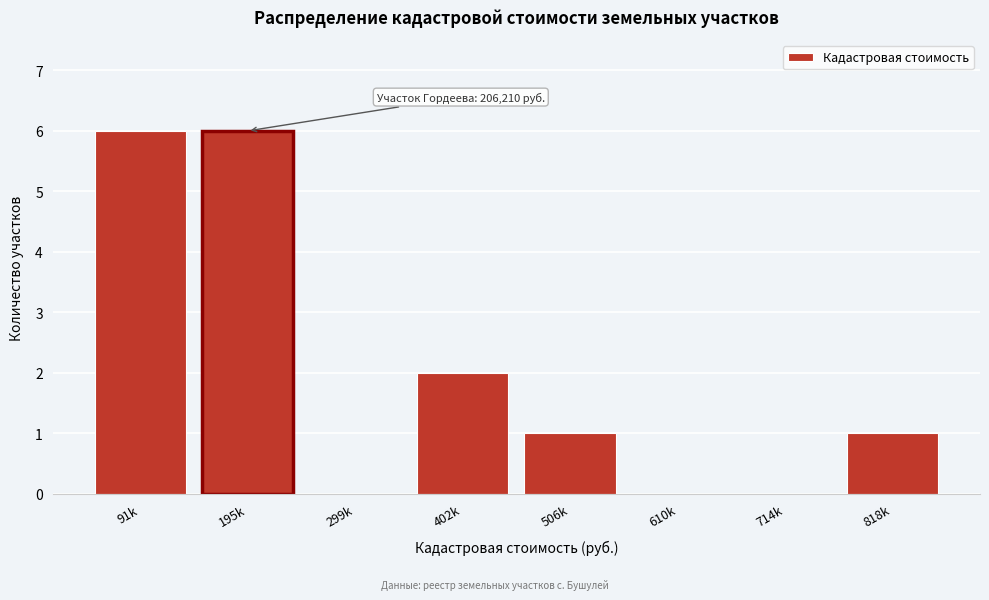

Reading left to right, transcribe all the data shown in this chart.

91k=6	195k=6	299k=0	402k=2	506k=1	610k=0	714k=0	818k=1